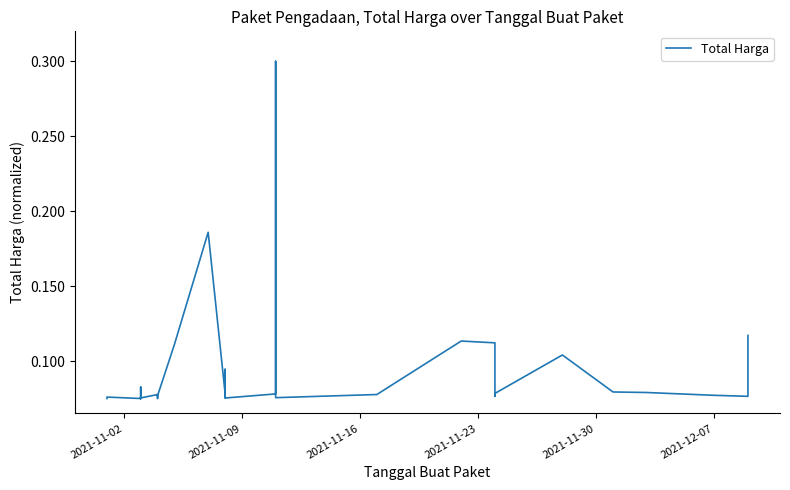

What is the average value?

0.1